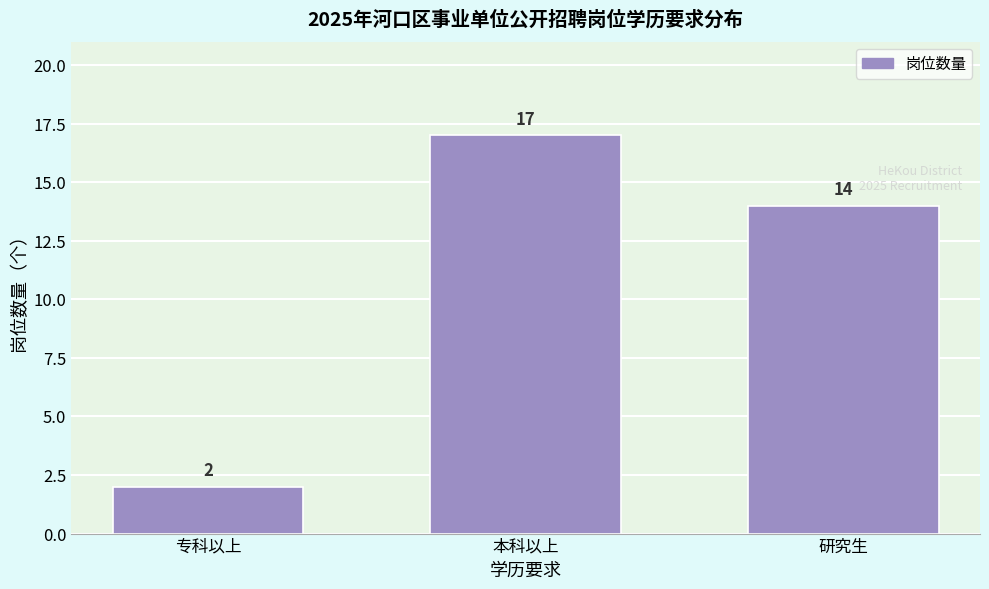

Reading left to right, extract all data points from this chart.

2	17	14